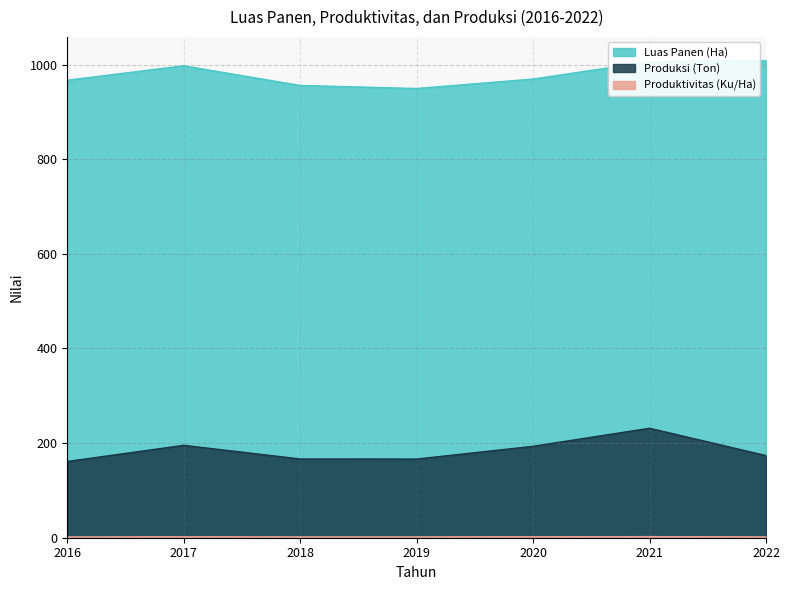

Which category has the lowest value across all series?

2016